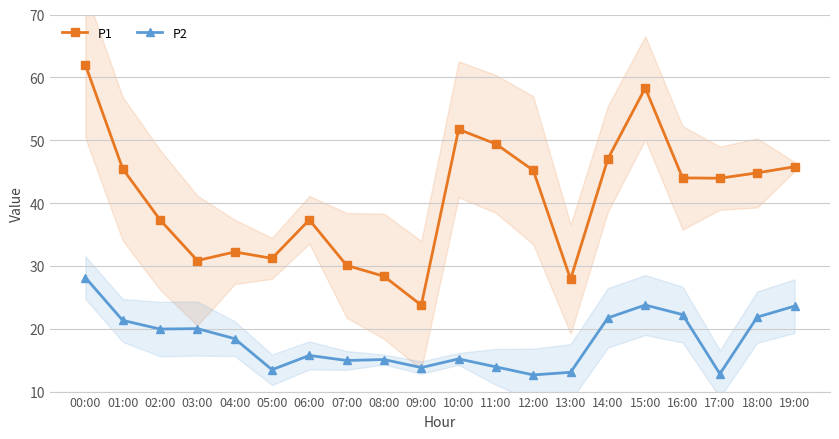

What position from the right is 10:00?

10